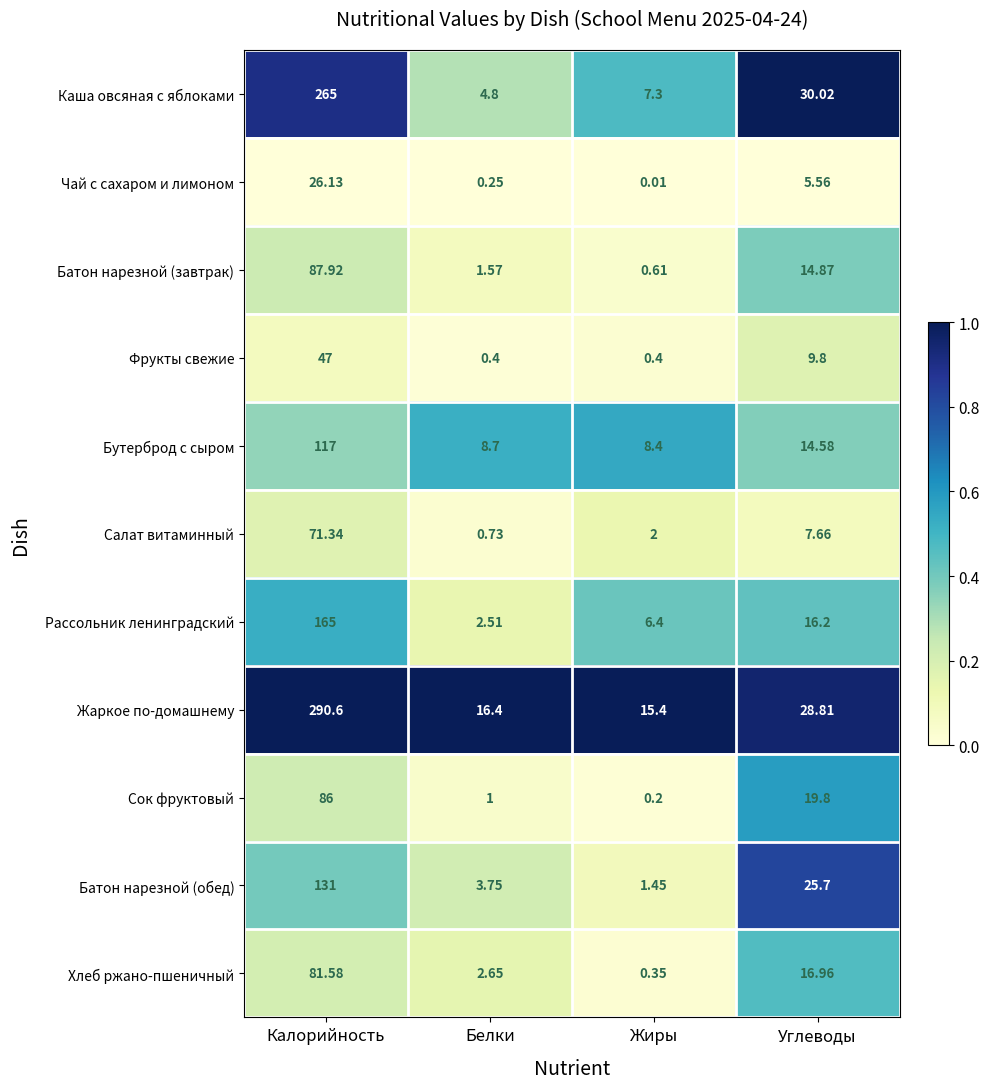

At which label is Каша овсяная с яблоками closest to 134?

Углеводы